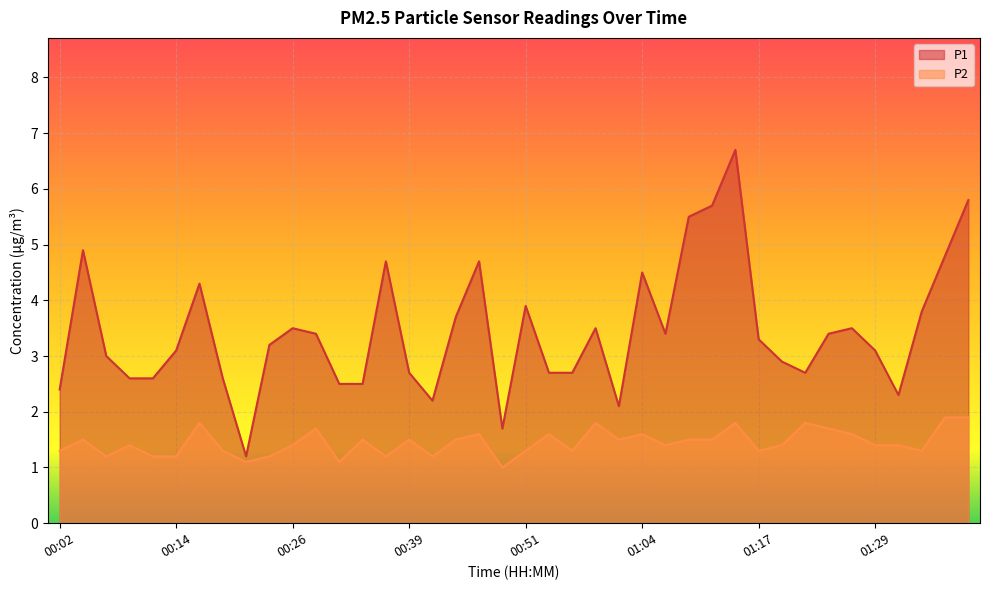

What is the average value of the P1 series?

3.4